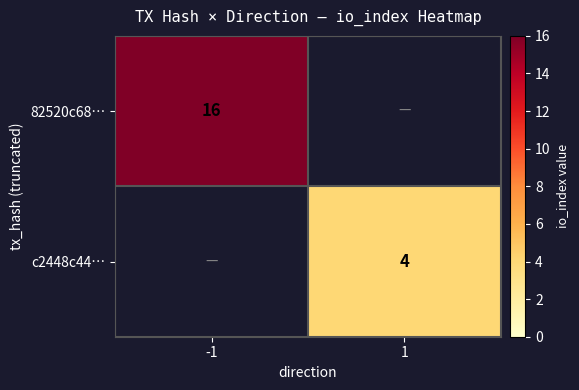

The value of 82520c68… at -1 is 8. True or false?

False